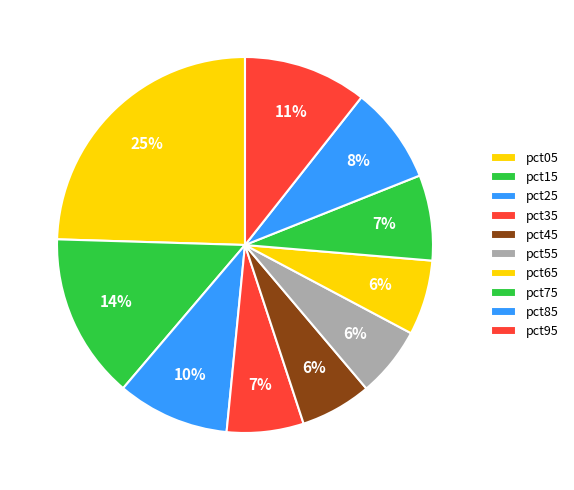

Does pct25 account for over 50% of the chart?

No